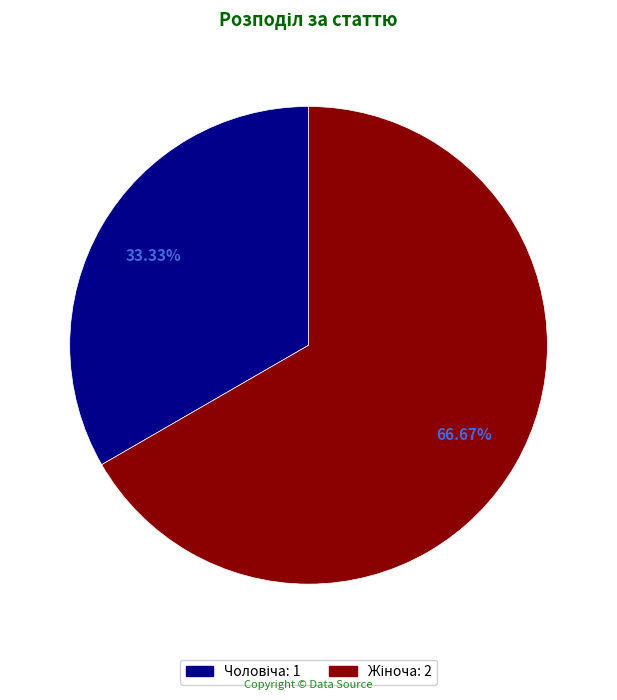

How many segments does this pie chart have?

2